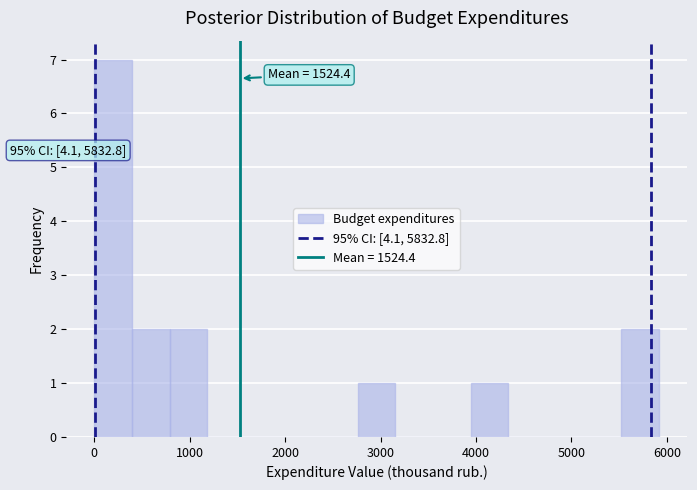

Around what value on the x-axis is the tallest bar? Give the approximate position of its centre, as read against the axis.

200